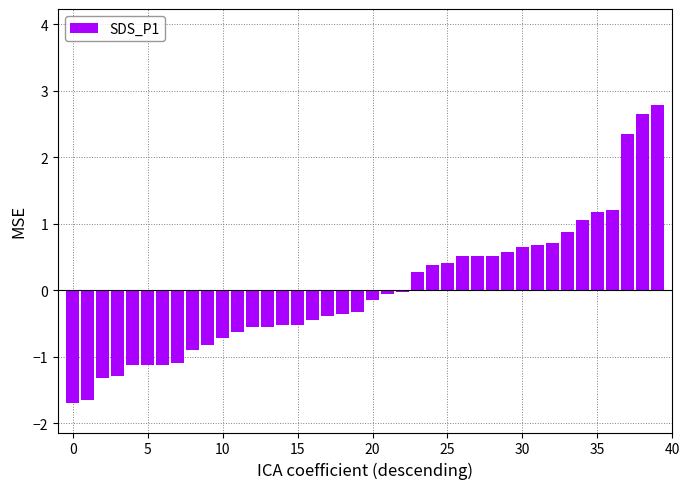

What is the smallest value displayed?

-1.7